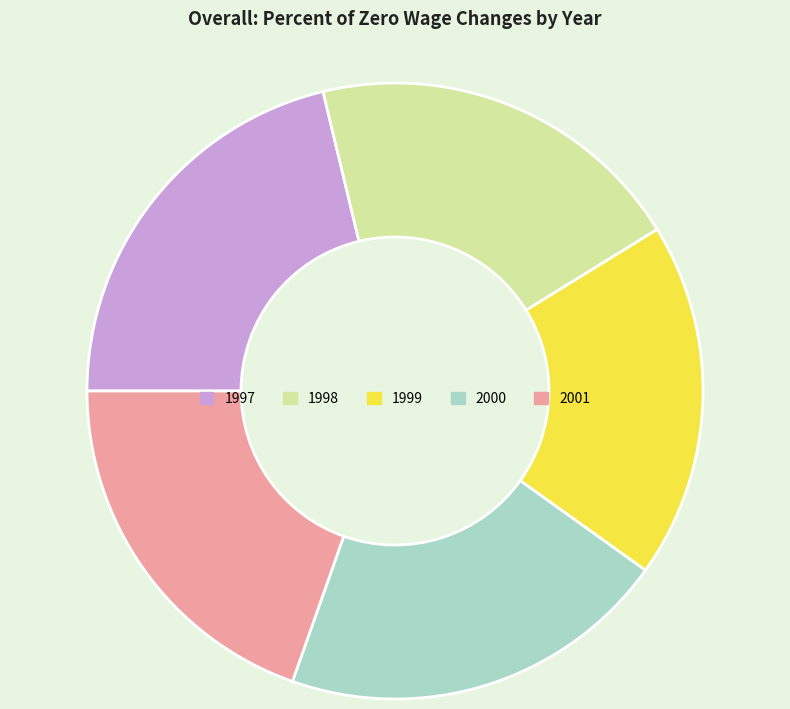

Which slice is the smallest?

1999